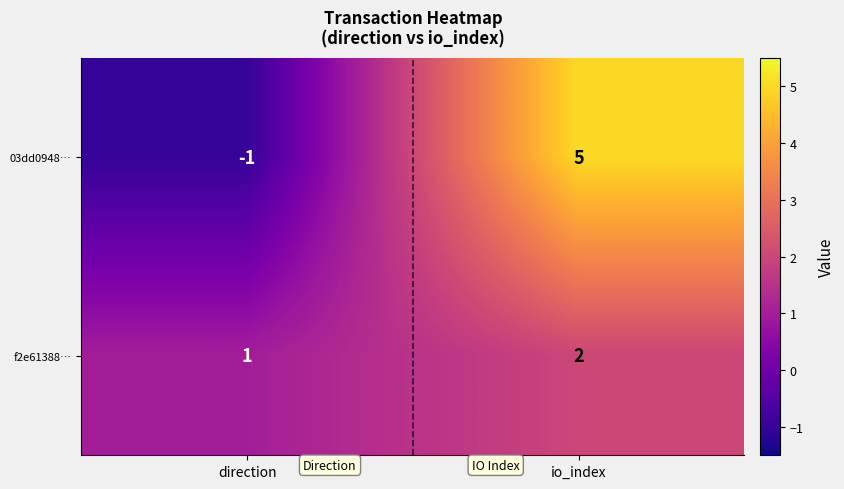

At which label is 03dd0948… closest to 2?

direction